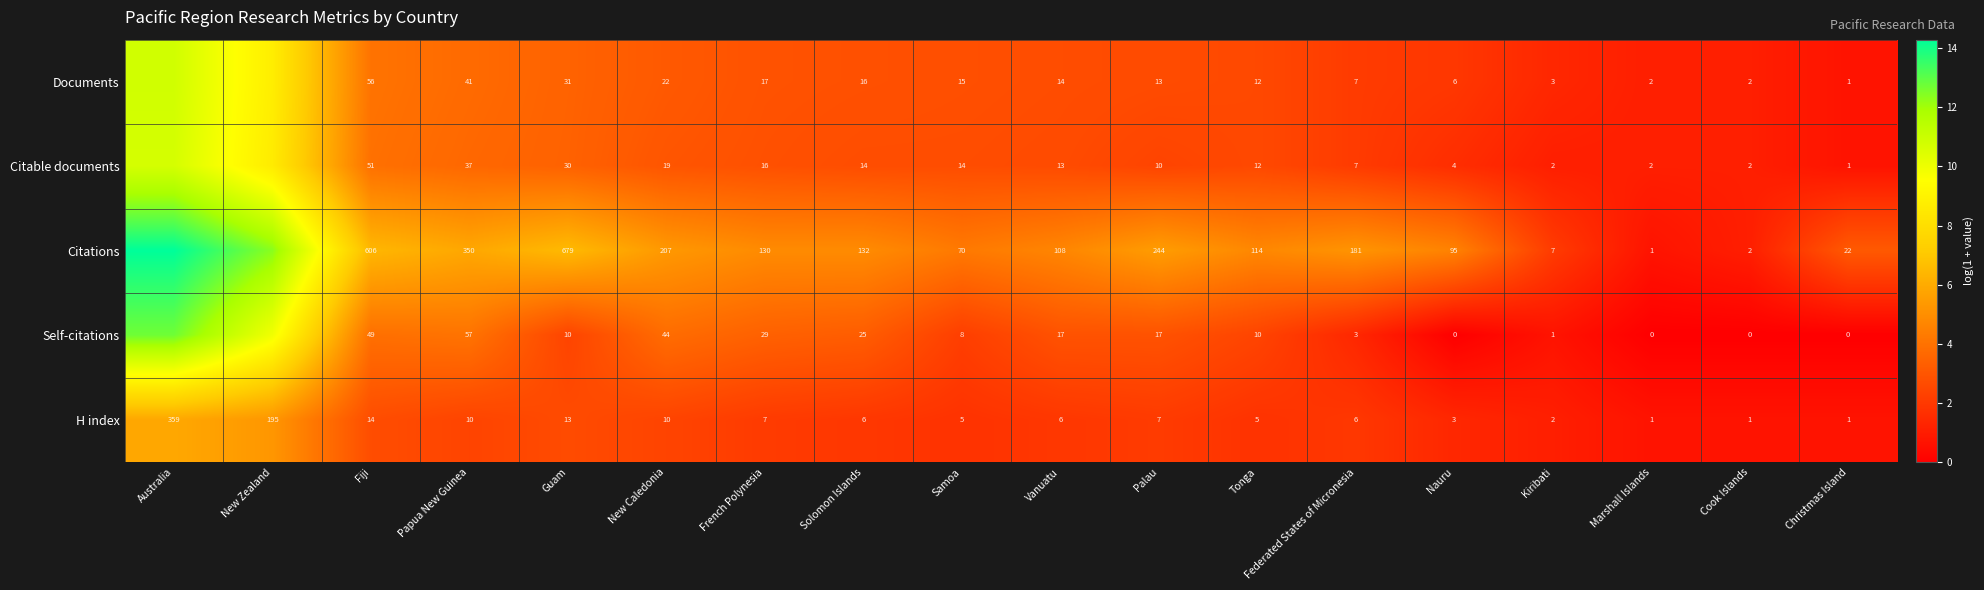

At New Caledonia, list the series in order from smallest to largest.

H index, Citable documents, Documents, Self-citations, Citations